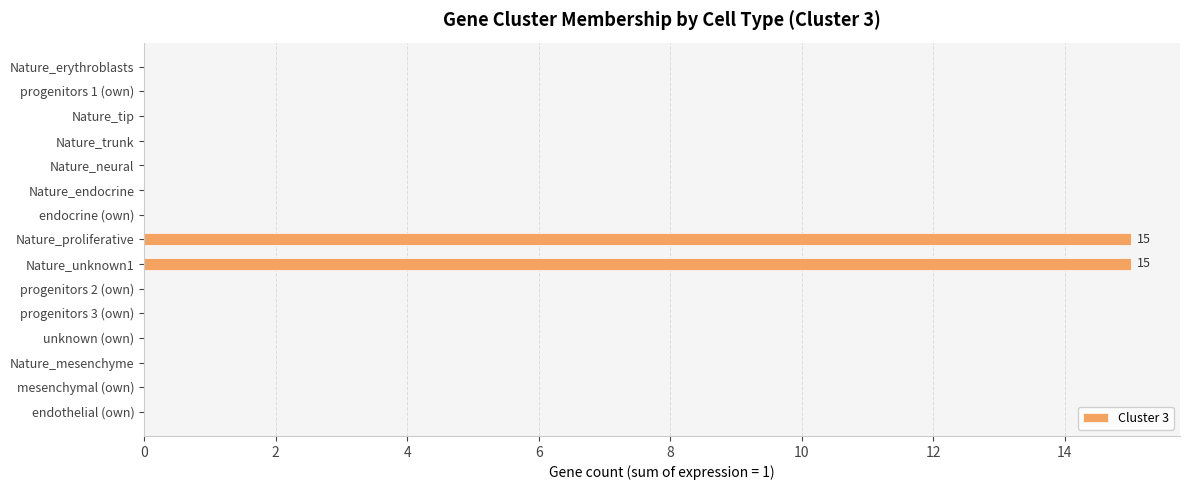

What is the ratio of the value at Nature_unknown1 to the value at Nature_proliferative?

1.0